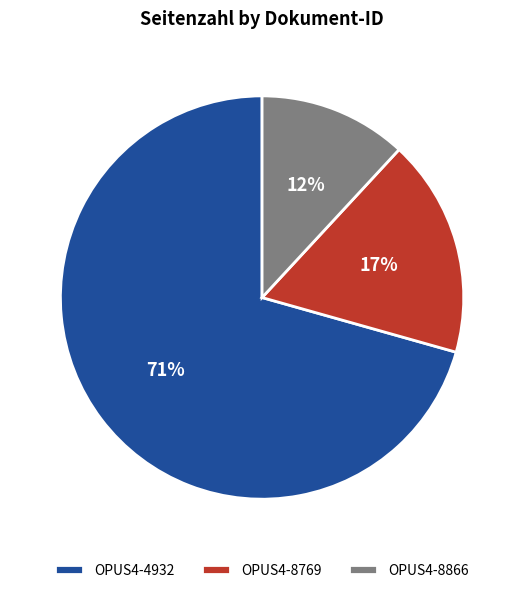

Count the number of slices in the pie.

3